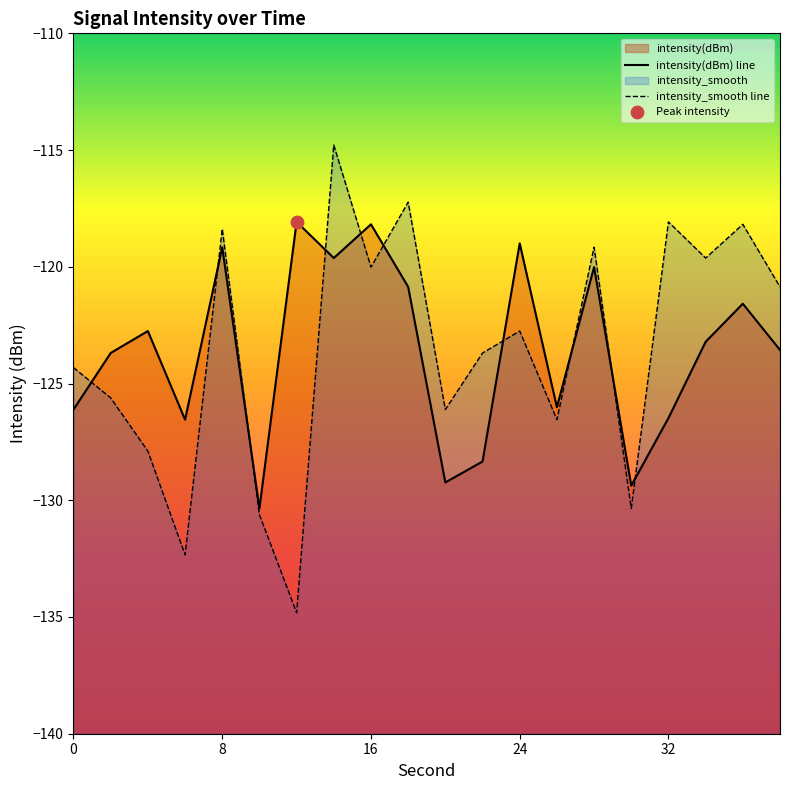

Which series has the largest total across all categories?

intensity_smooth